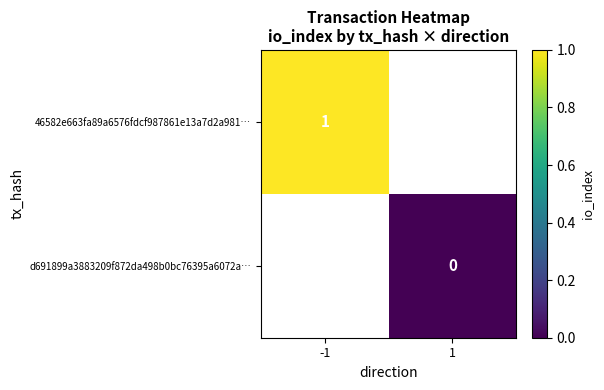

The 46582e663fa89a6576fdcf987861e13a7d2a981… series shows 1 at -1. True or false?

True